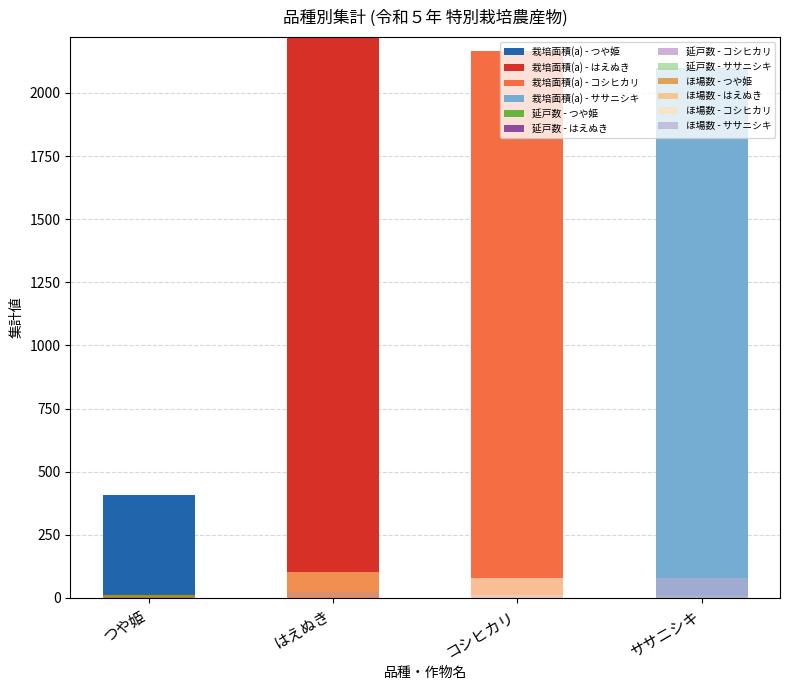

Reading left to right, extract all data points from this chart.

栽培面積(a): つや姫=407.7	はえぬき=2221.0	コシヒカリ=2168.0	ササニシキ=2100.0
延戸数: つや姫=10.0	はえぬき=23.0	コシヒカリ=13.0	ササニシキ=9.0
ほ場数: つや姫=13.0	はえぬき=102.0	コシヒカリ=80.0	ササニシキ=80.0